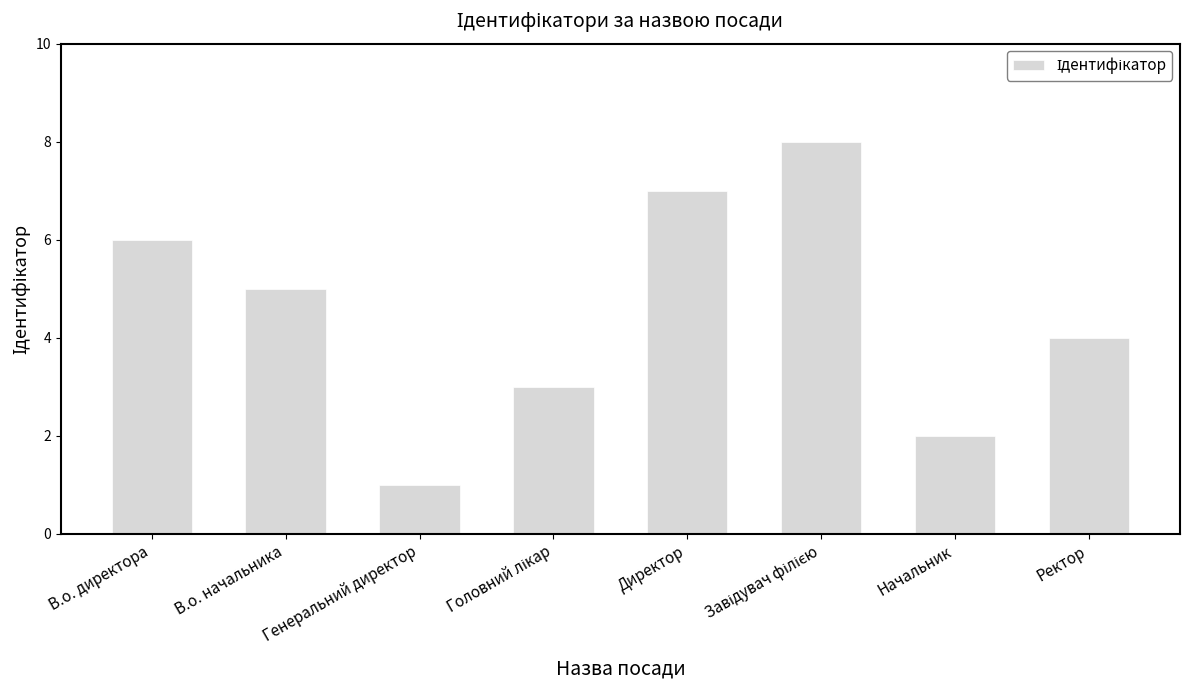

Approximately how many times larger is the value at Директор compared to Генеральний директор?

7.0